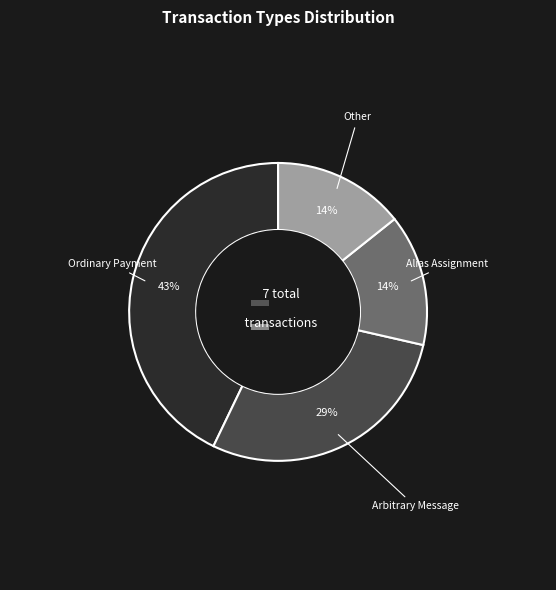

How many slices are in this pie chart?

4